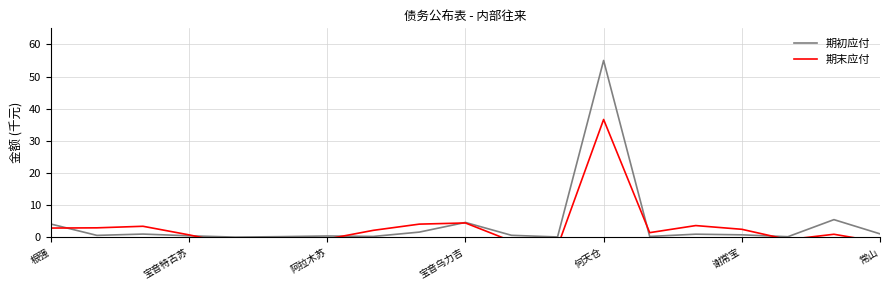

Reading left to right, list all the values displayed in this chart.

期初应付: 4.1	0.6	1.0	0.5	0.0	0.2	0.4	0.3	1.6	4.6	0.6	0.1	55.0	0.2	0.9	0.8	0.2	5.5	1.1
期末应付: 2.9	2.9	3.4	0.7	-2.2	-2.7	-0.6	2.1	4.1	4.4	-1.2	-2.9	36.6	1.4	3.6	2.5	-0.7	0.9	-1.5